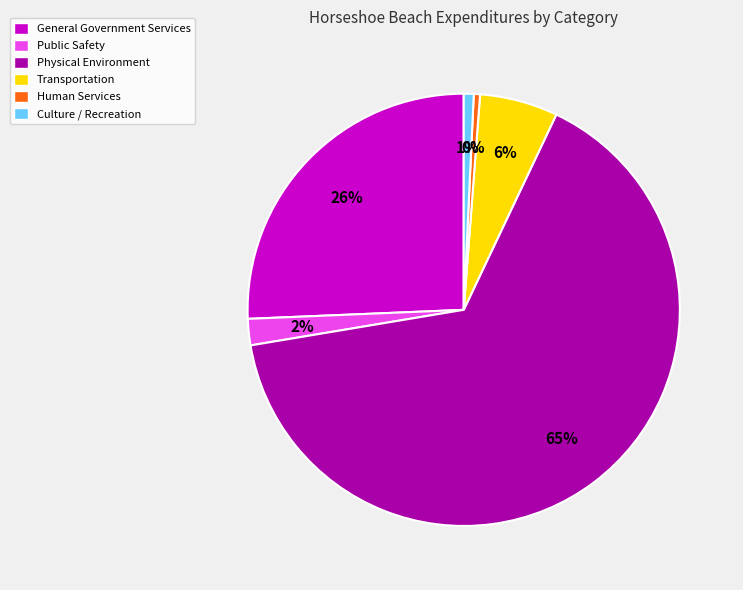

How many segments does this pie chart have?

6